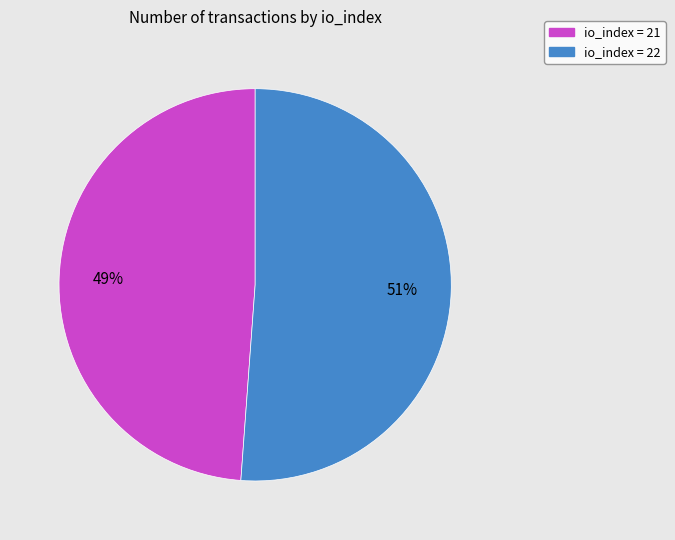

Which has a higher value, io_index = 21 or io_index = 22?

io_index = 22